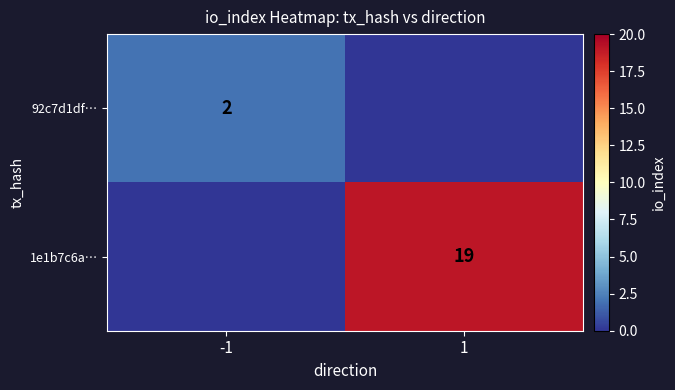

The 1e1b7c6a… series shows 19 at 1. True or false?

True